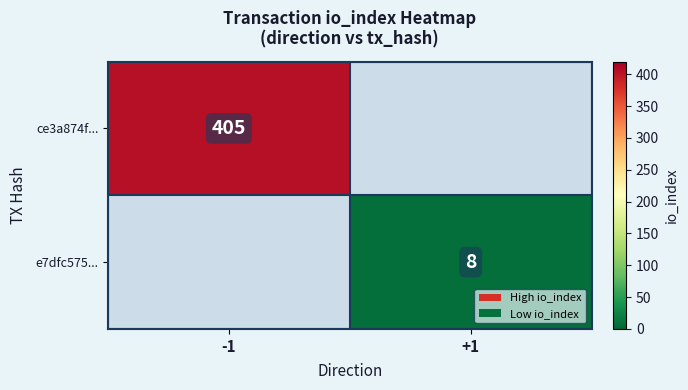

The value of ce3a874f... at -1 is 405. True or false?

True